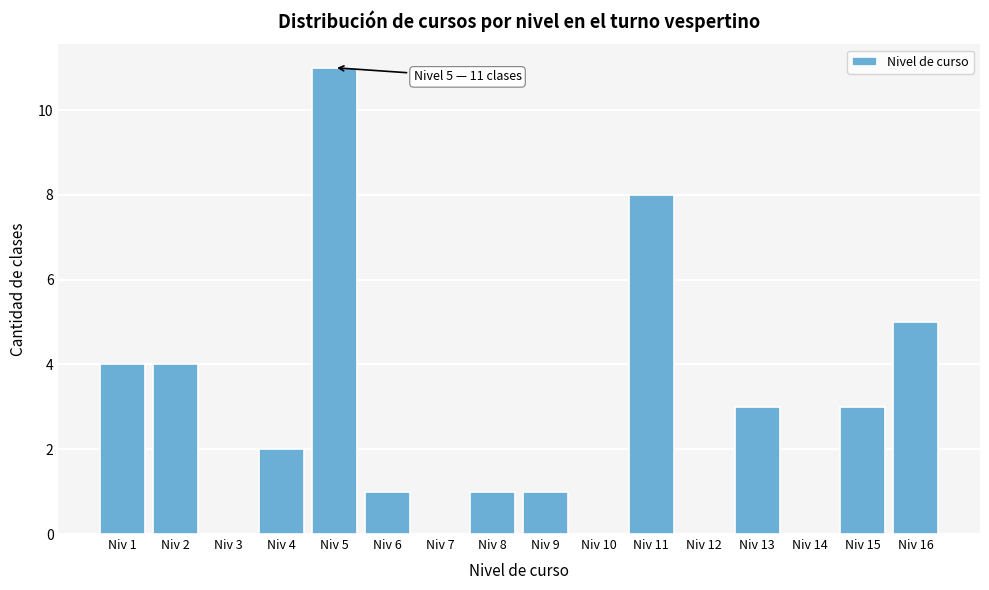

Reading left to right, list all the values displayed in this chart.

Niv 1=4	Niv 2=4	Niv 3=0	Niv 4=2	Niv 5=11	Niv 6=1	Niv 7=0	Niv 8=1	Niv 9=1	Niv 10=0	Niv 11=8	Niv 12=0	Niv 13=3	Niv 14=0	Niv 15=3	Niv 16=5